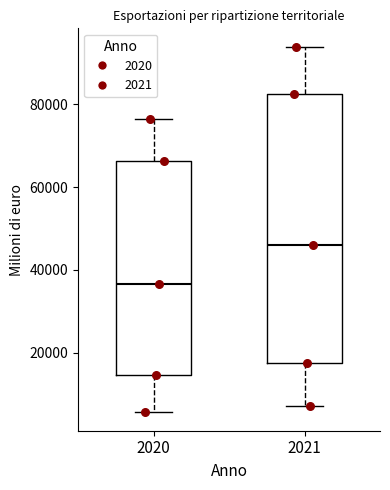

Reading left to right, transcribe this box plot: for each box, give where its median line is, the range the box spans, and where its two whiskers end, as read against the y-axis. The values are not printed on the chart, so give them approximately, as read against the axis.

2020: median 36000, box 14000 to 66000, whiskers 6000 to 76000
2021: median 46000, box 18000 to 82000, whiskers 8000 to 94000